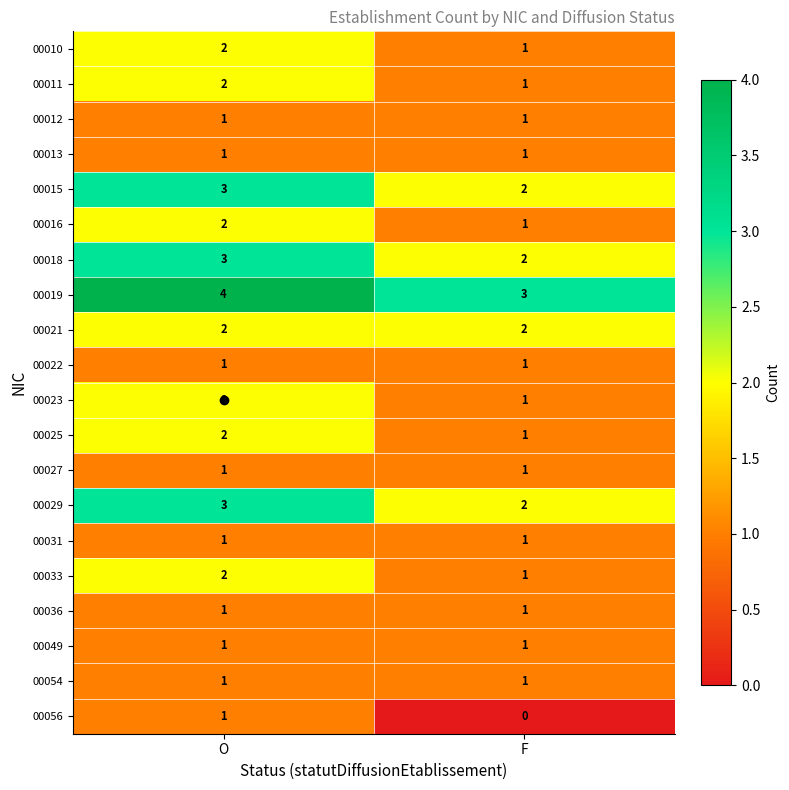

What is the spread (max minus min) of values at O?

3